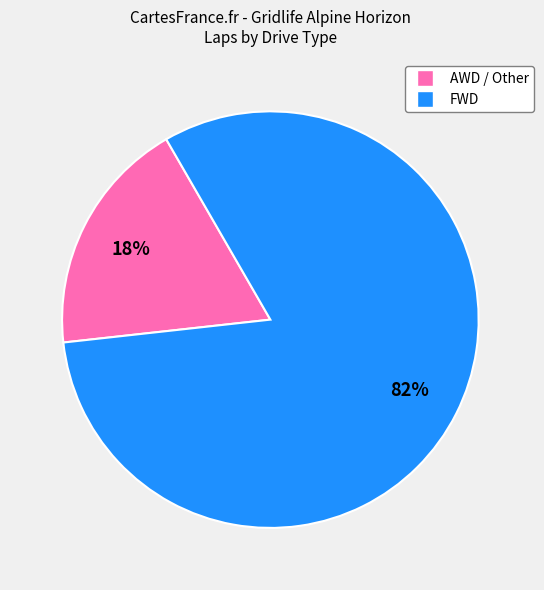

To the nearest percent, what is the average slice percentage?

50%